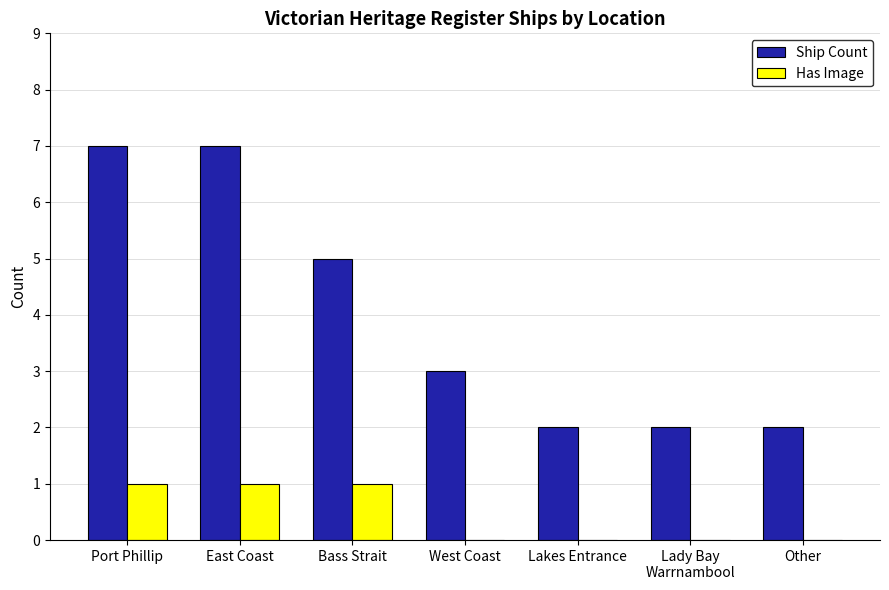

What is the approximate value of Ship Count at East Coast?

7